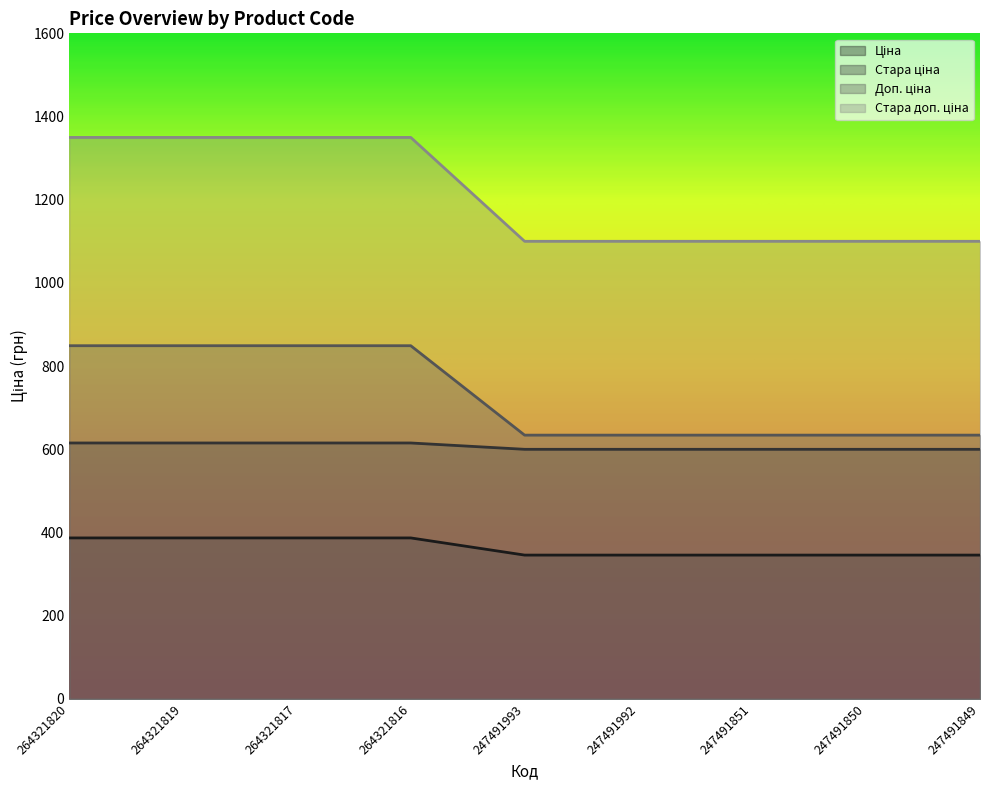

What is the total value across all series at 247491851?

2679.5